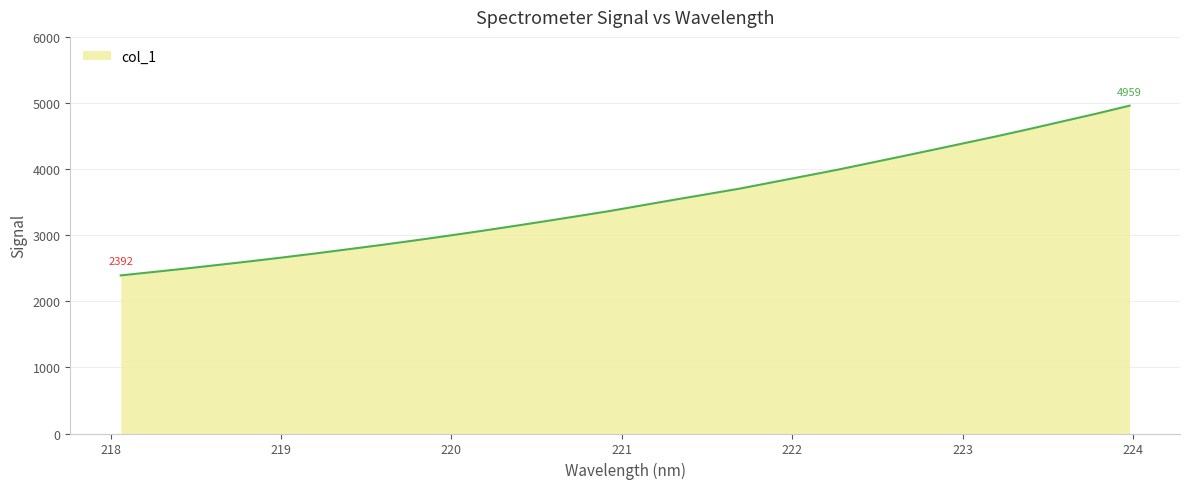

What is the difference between the maximum and minimum values?

2567.6